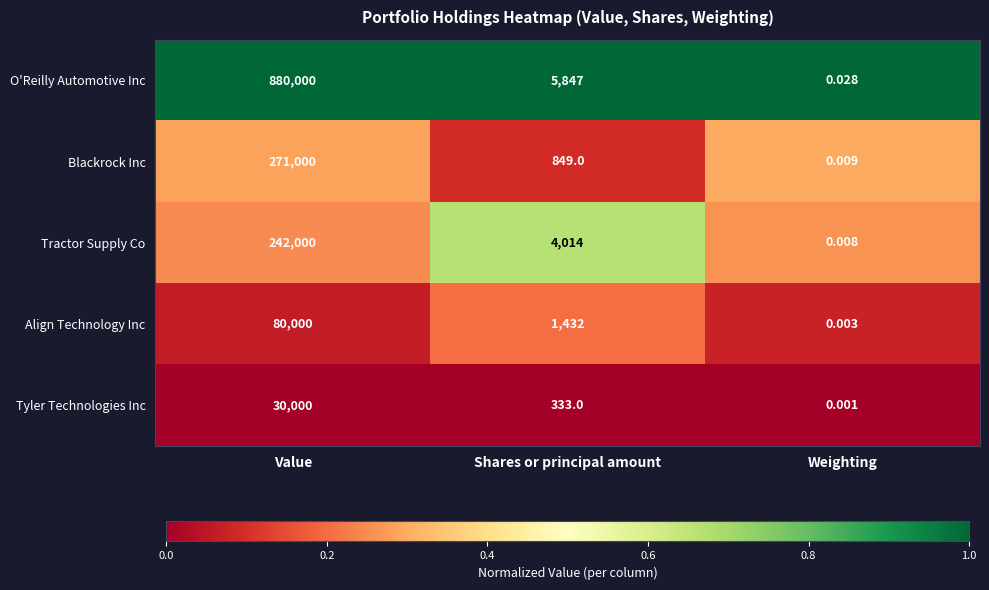

Which series has the largest range (max minus min)?

O'Reilly Automotive Inc